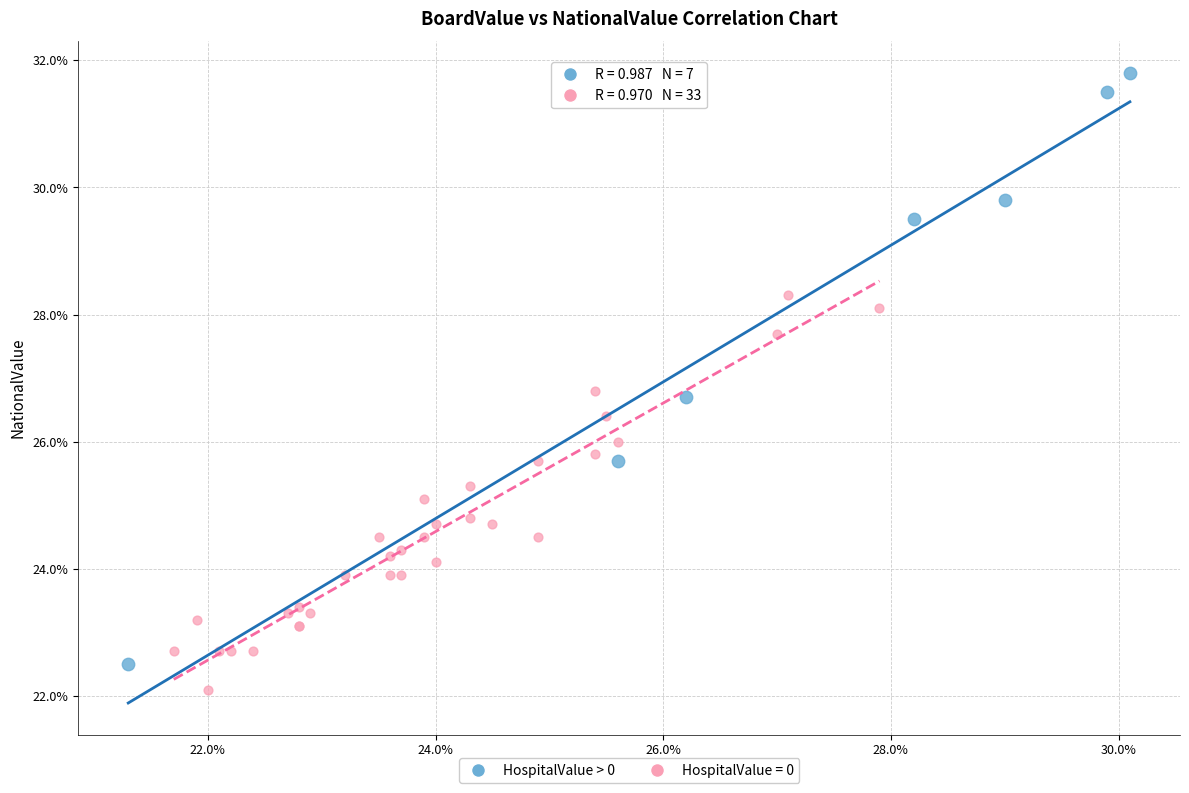

What are all the series names shown in the legend?

HospitalValue > 0, HospitalValue = 0